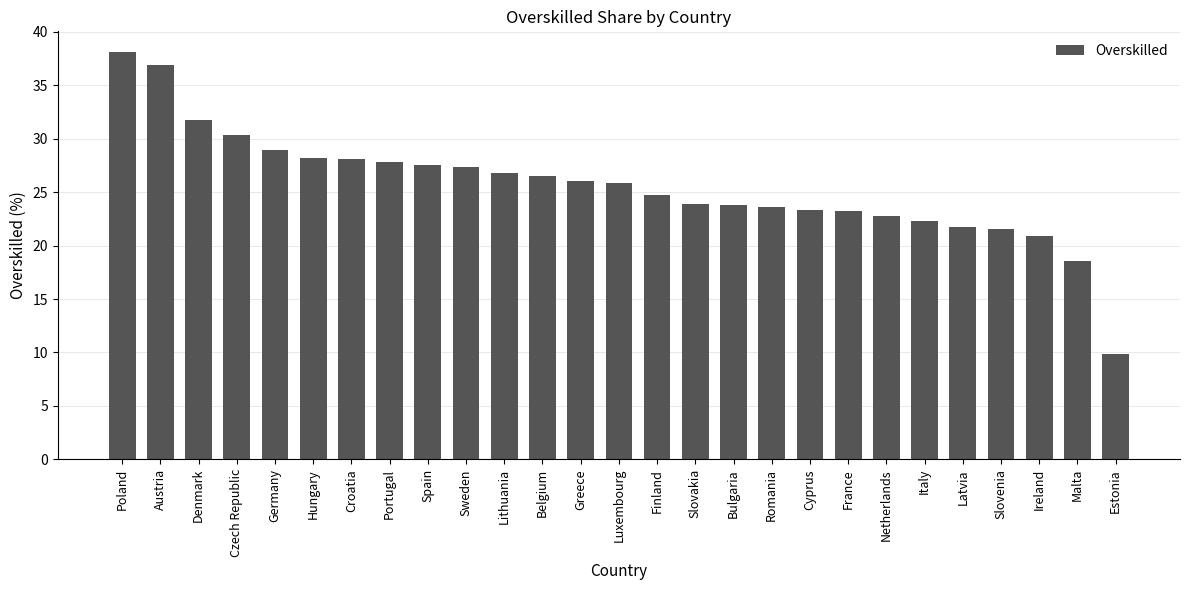

Are the bars horizontal?

No